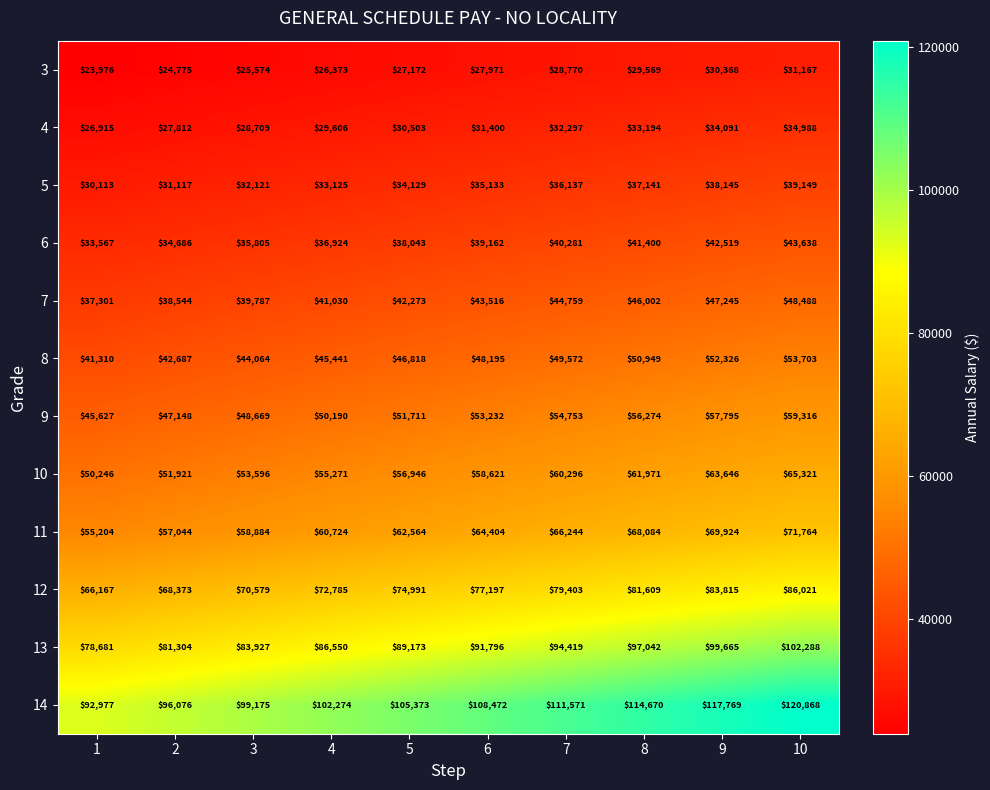

At how many categories does at least one series exceed 56010?

10